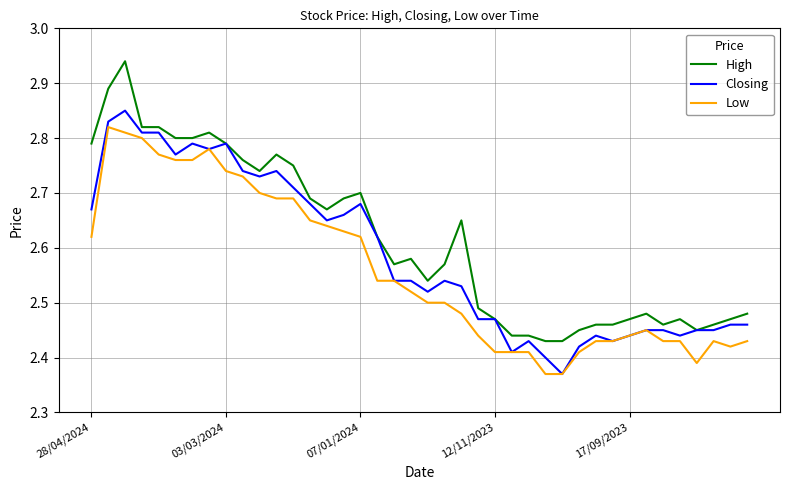

True or false: High and Low cross at least once.

False